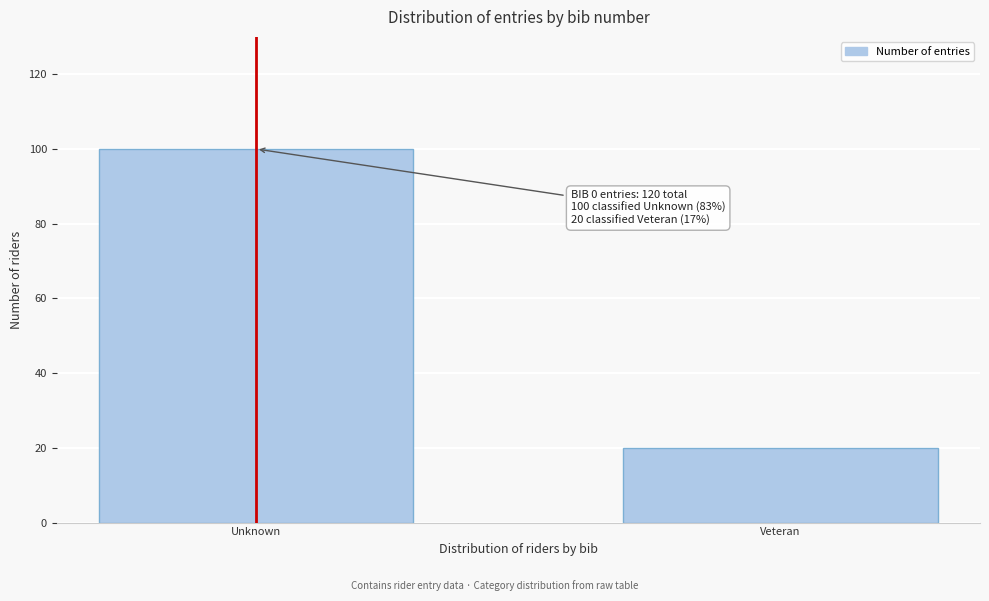

Reading left to right, extract all data points from this chart.

100	20